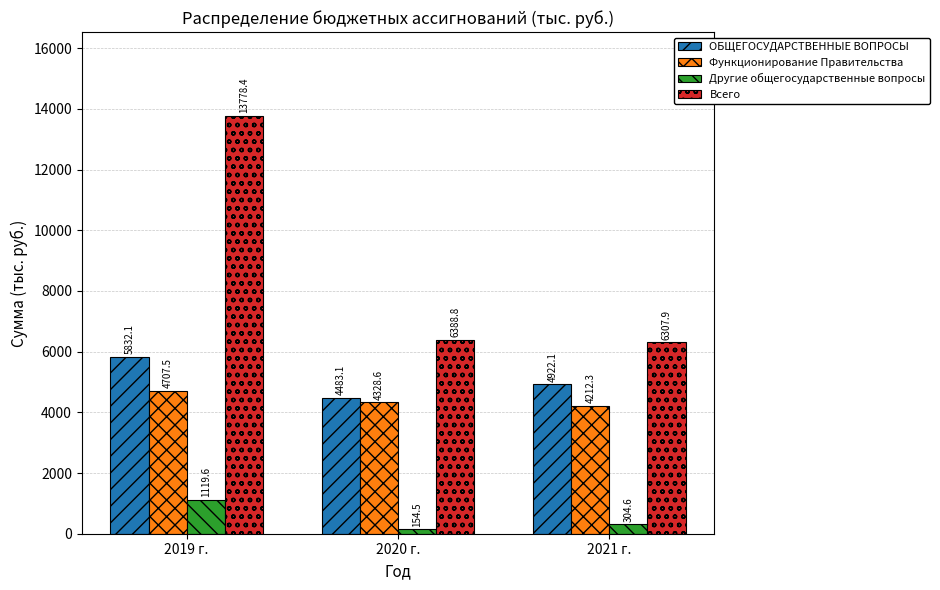

List the series in order of their peak value, highest first.

Всего, ОБЩЕГОСУДАРСТВЕННЫЕ ВОПРОСЫ, Функционирование Правительства, Другие общегосударственные вопросы